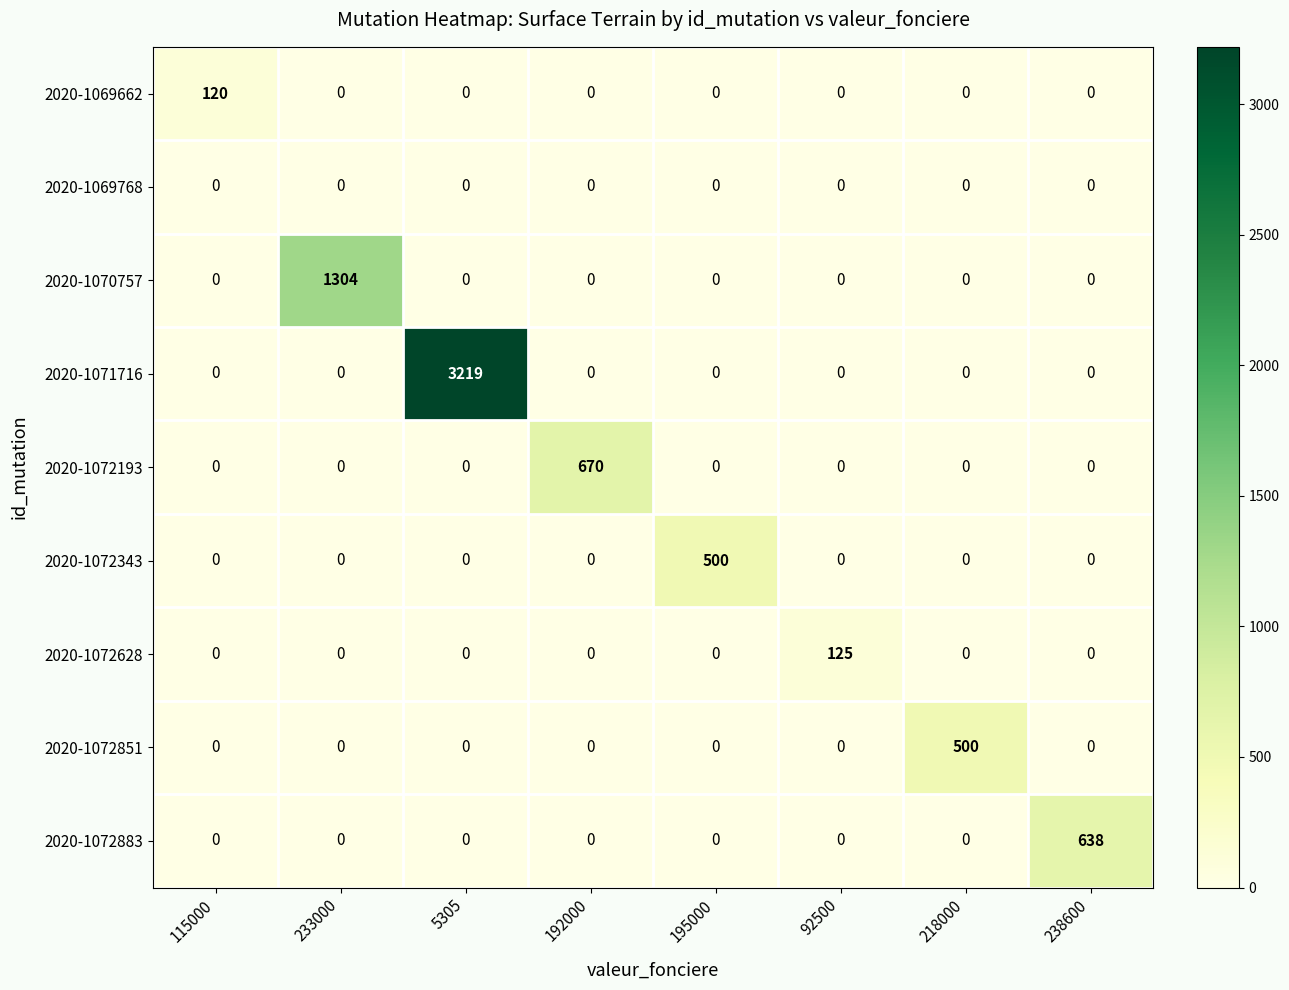

What is the maximum value shown in the chart?

3219